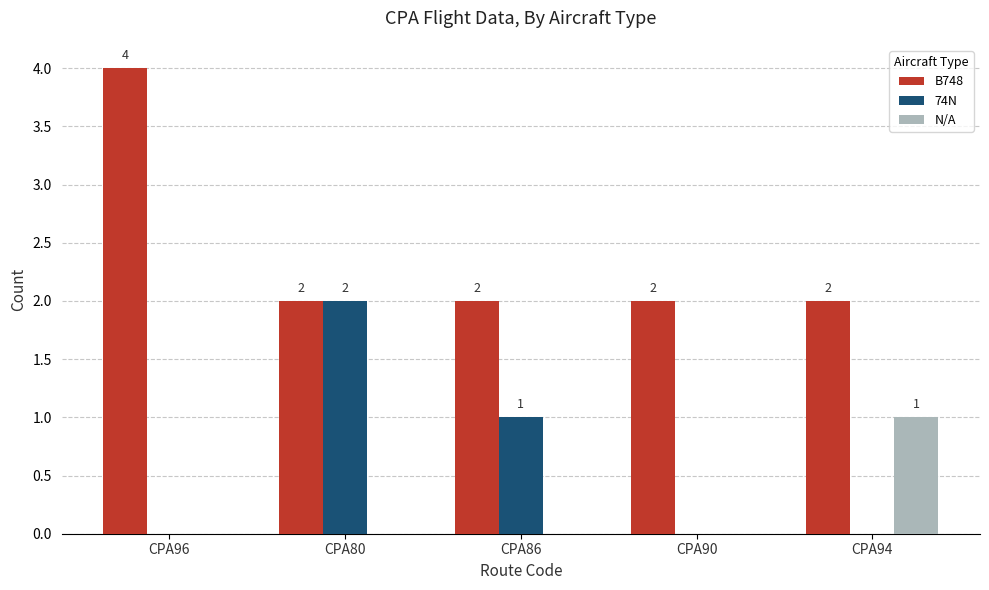

Reading left to right, extract all data points from this chart.

B748: 4	2	2	2	2
74N: 0	2	1	0	0
N/A: 0	0	0	0	1